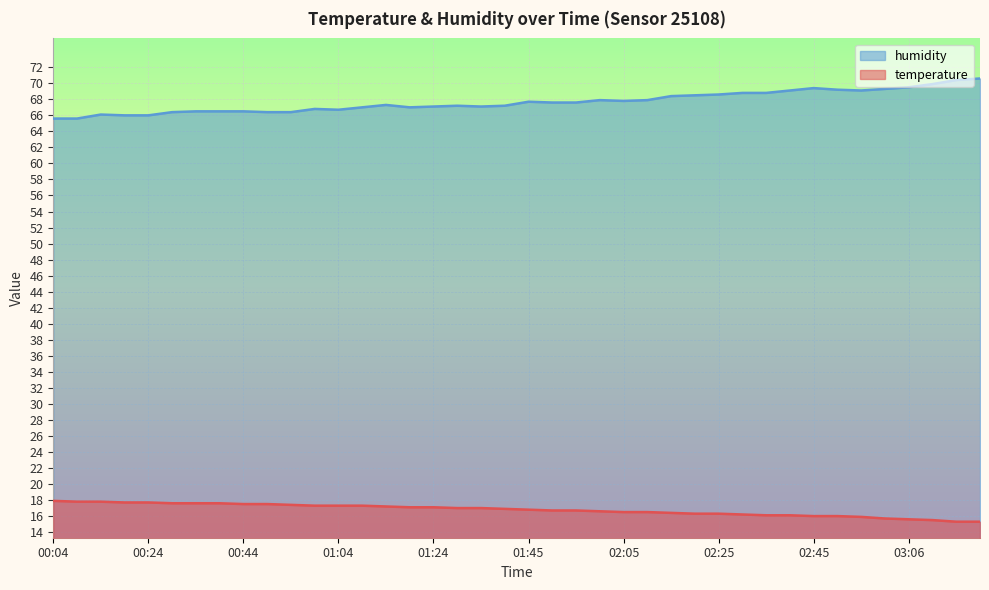

Rank the series at 02:00 from lowest to highest value.

temperature, humidity